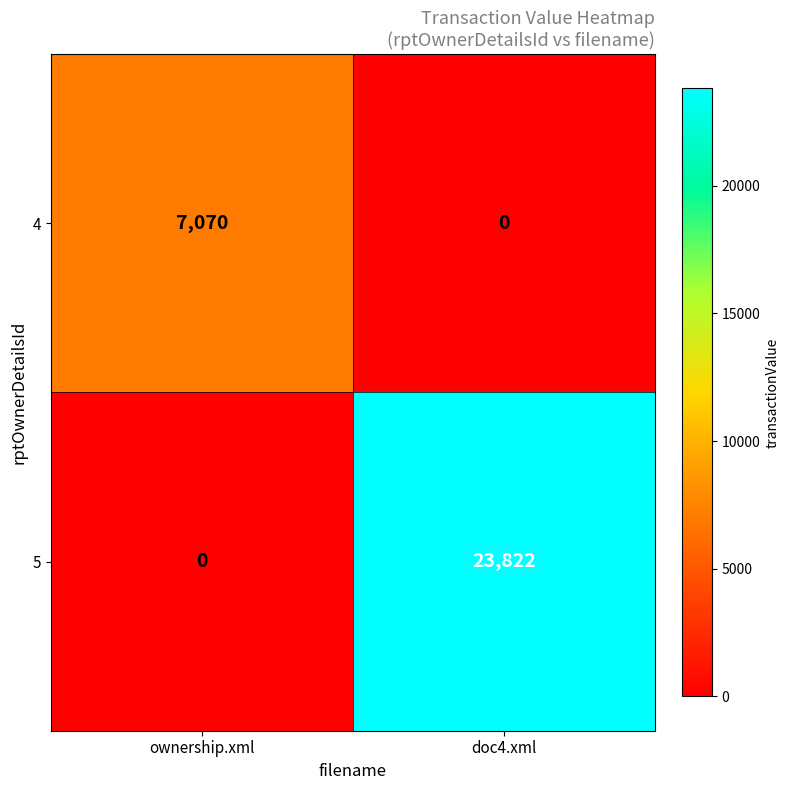

Is it true that 4 equals 9786 at ownership.xml?

False